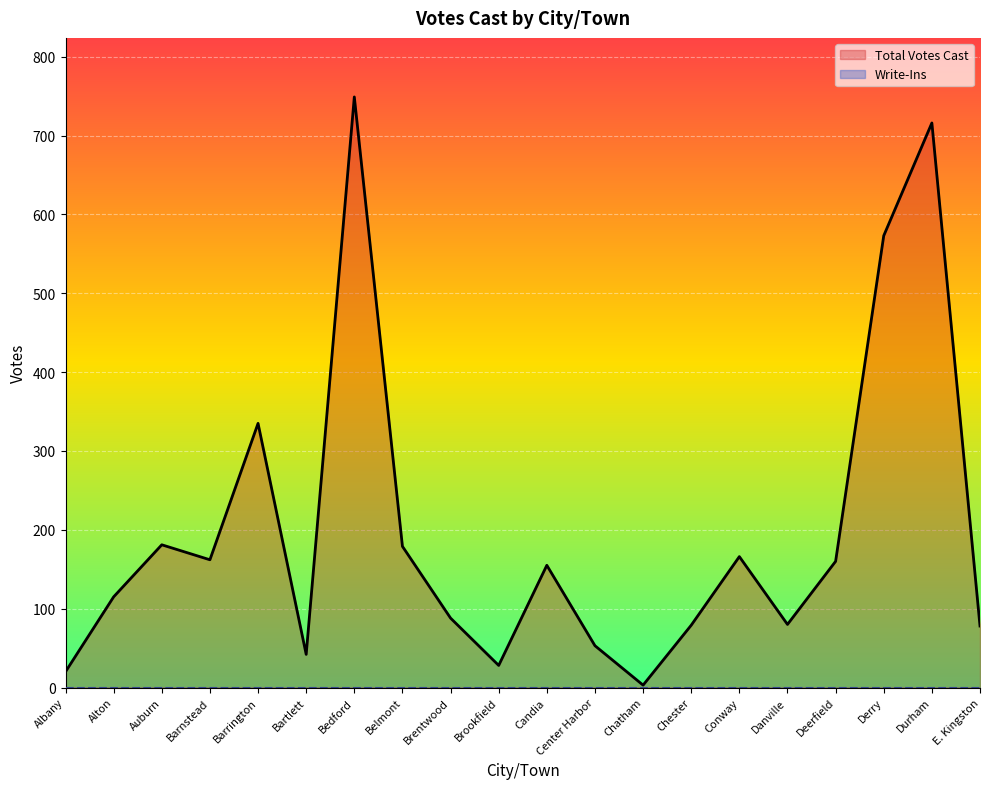

Where does the Total Votes Cast series first go above 155?

Auburn